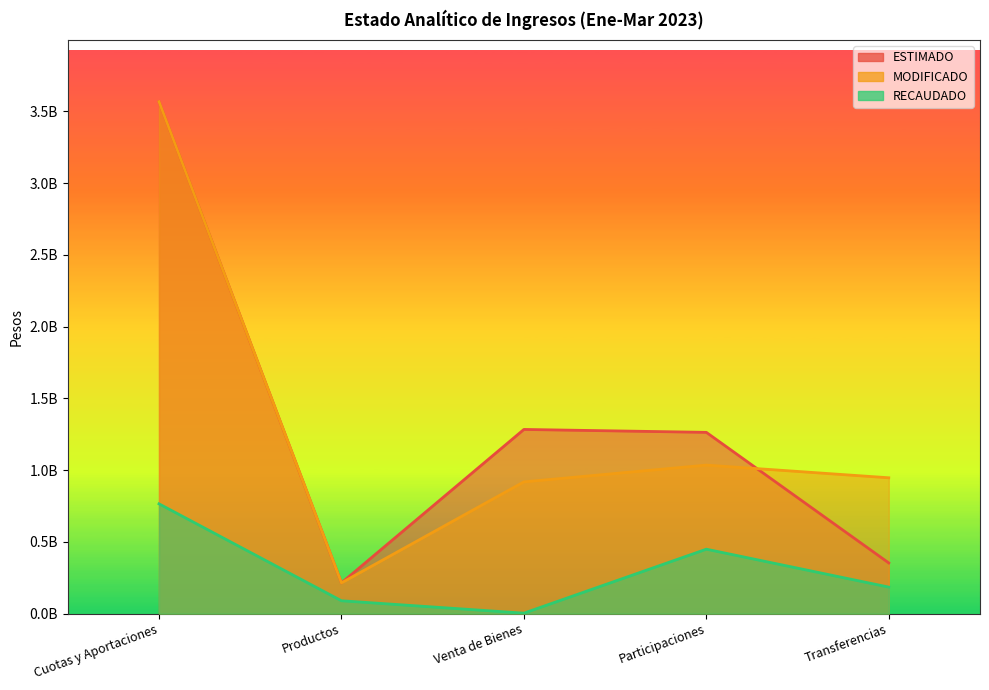

The ESTIMADO series shows 214246000 at Productos. True or false?

True